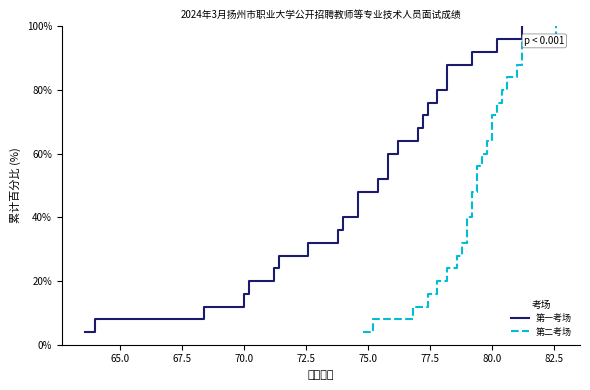

Is this an area chart (filled region under the line)?

No